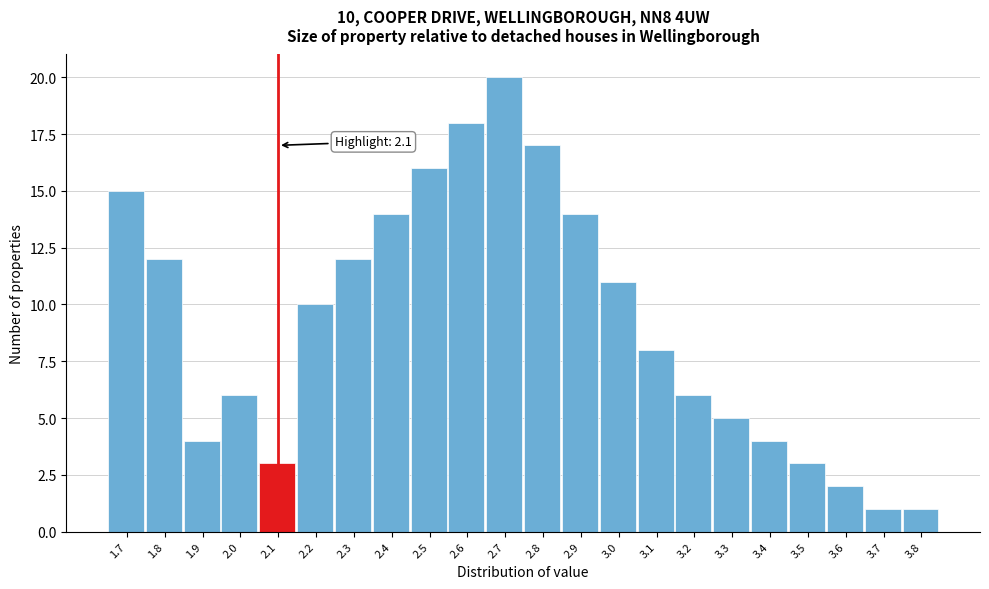

Over which range of the x-axis is the bar tallest?

2.65 to 2.75